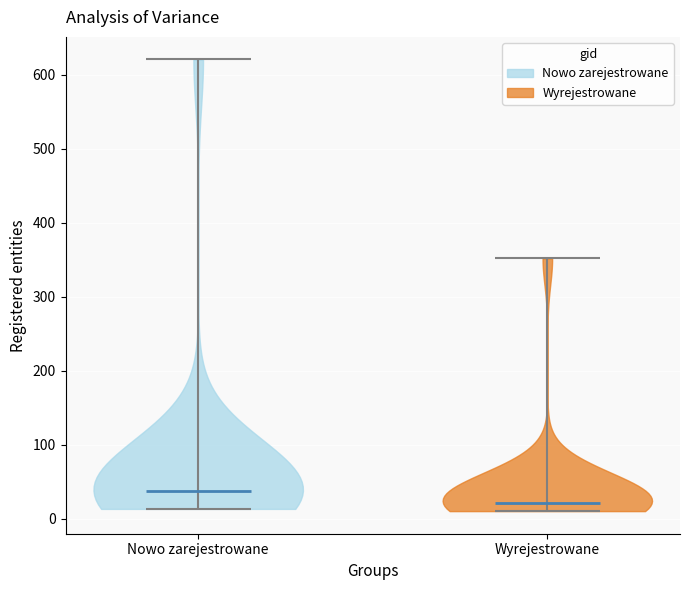

Reading left to right, read every violin against the y-axis: where its median line is, and the lowest and highest points it reaches. The values are not printed on the chart, so give them approximately, as read against the axis.

Nowo zarejestrowane: median line 40, lowest point 10, highest point 620
Wyrejestrowane: median line 20, lowest point 10, highest point 350